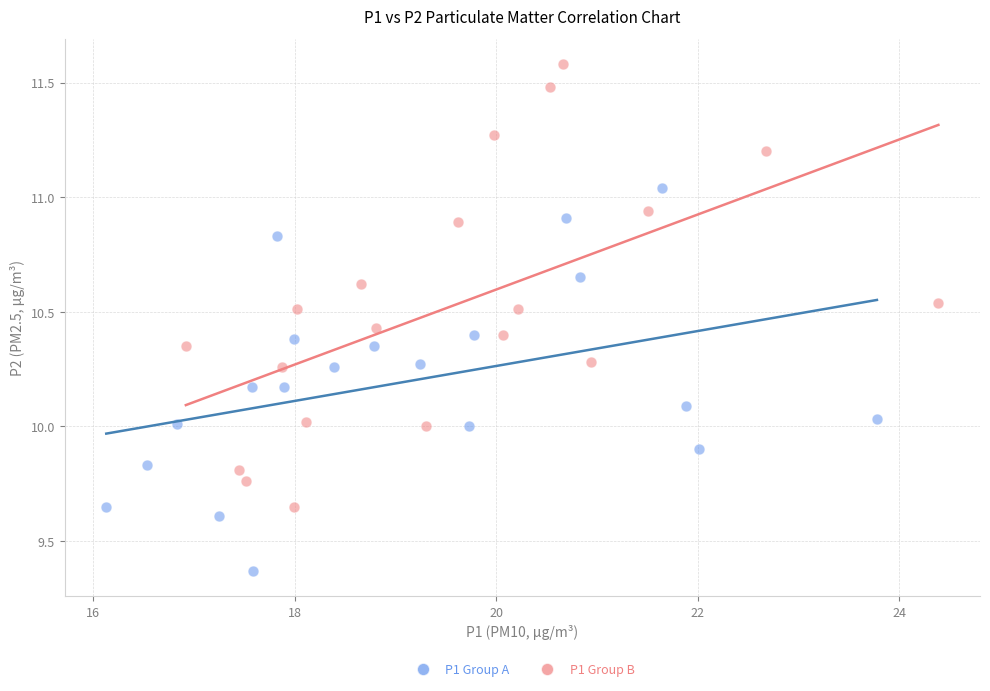

Which series reaches the maximum Y coordinate?

P1 Group B